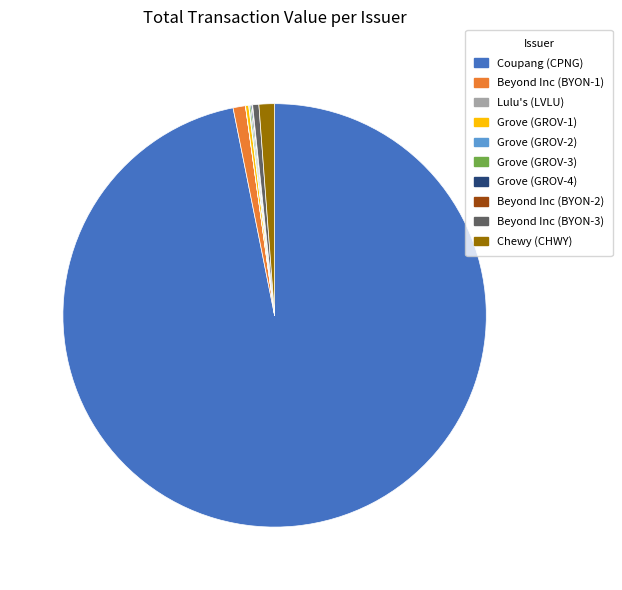

Is it true that Beyond Inc (BYON-3) is 0% of the pie?

True